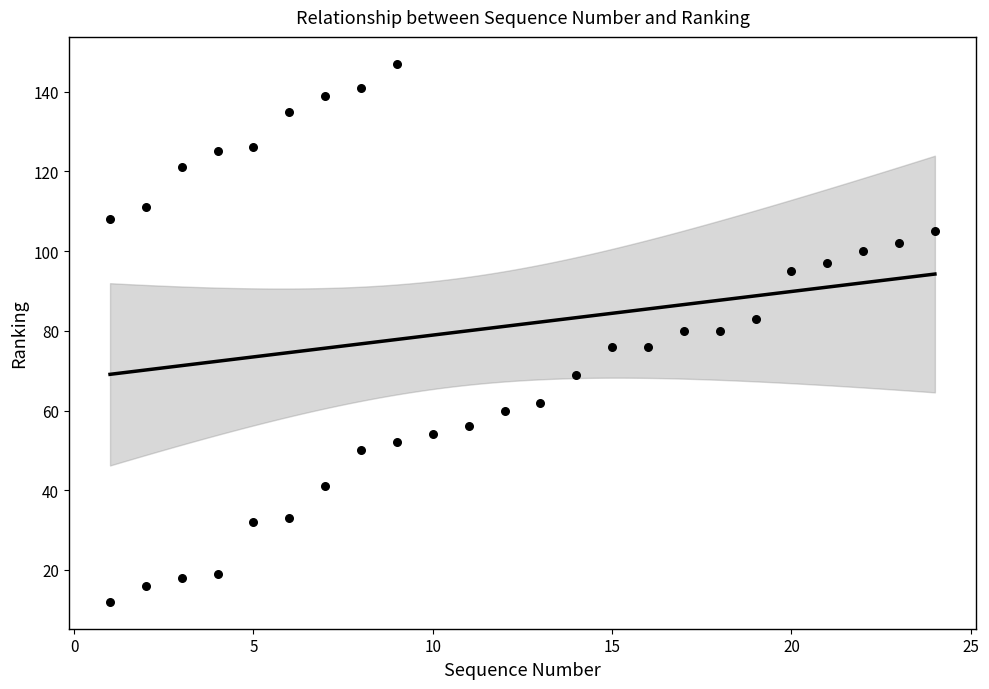

What is the range of X values (max minus min)?

23